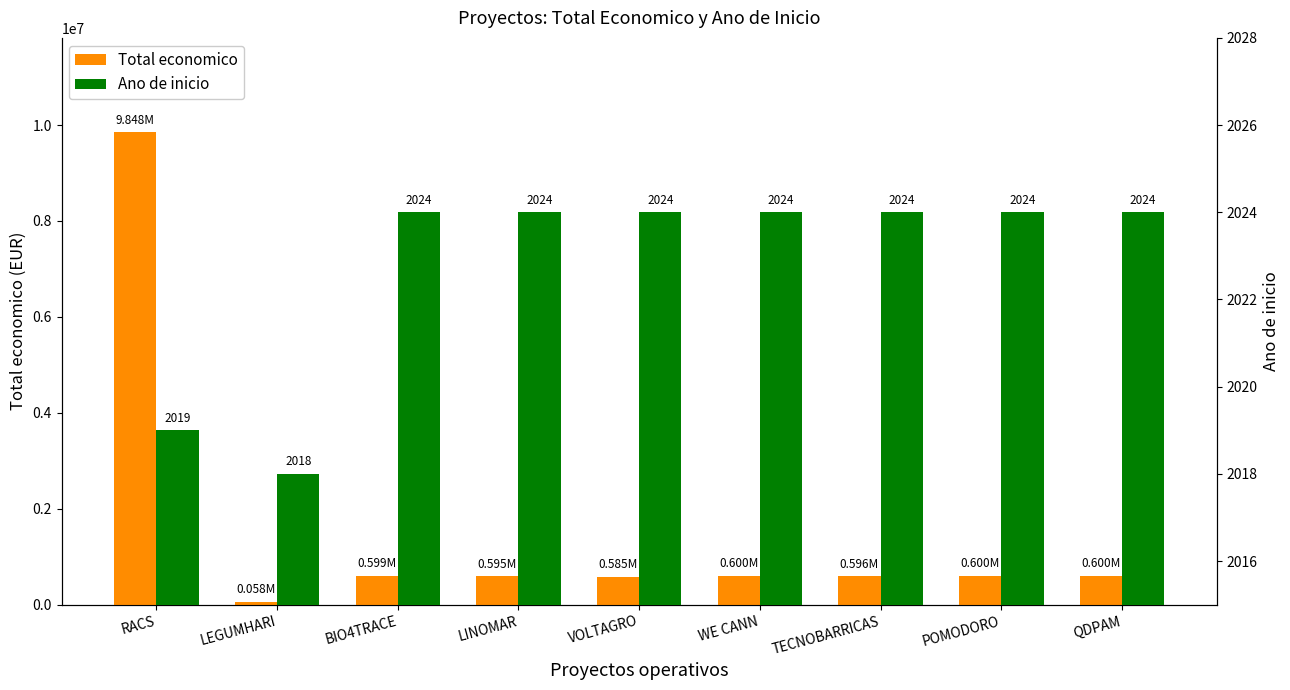

What is the difference between the Total economico values at LINOMAR and POMODORO?

4367